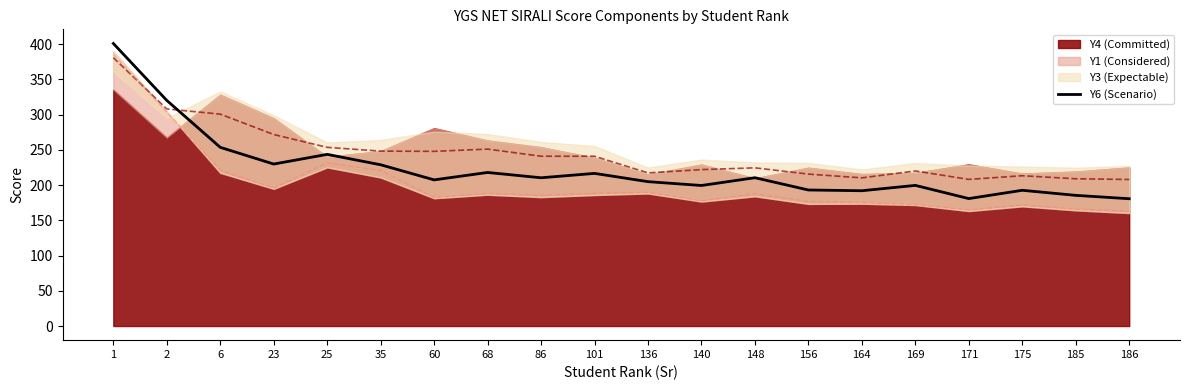

Read the Y2 (Reference) value at 186.

162.9